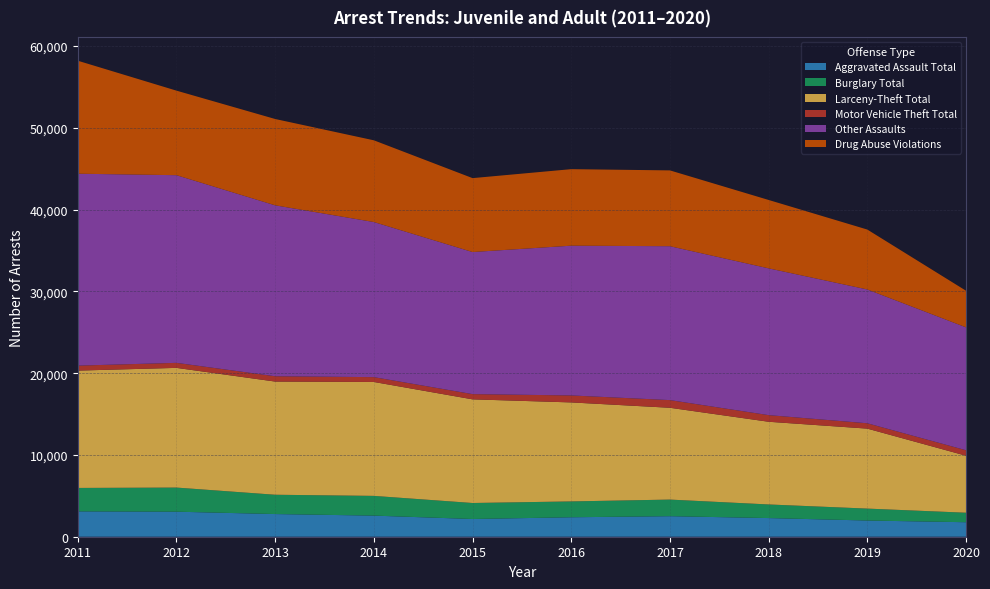

Reading left to right, list all the values displayed in this chart.

Aggravated Assault Total: 3099	3061	2772	2581	2167	2379	2511	2281	1982	1773
Burglary Total: 2867	2950	2361	2413	1957	1938	2031	1665	1458	1162
Larceny-Theft Total: 14348	14636	13840	13930	12674	12106	11226	10112	9779	6971
Motor Vehicle Theft Total: 608	615	650	591	640	854	939	811	655	669
Other Assaults: 23468	22948	20902	18967	17374	18313	18818	17949	16362	15029
Drug Abuse Violations: 13817	10338	10556	9993	9039	9357	9271	8362	7326	4477